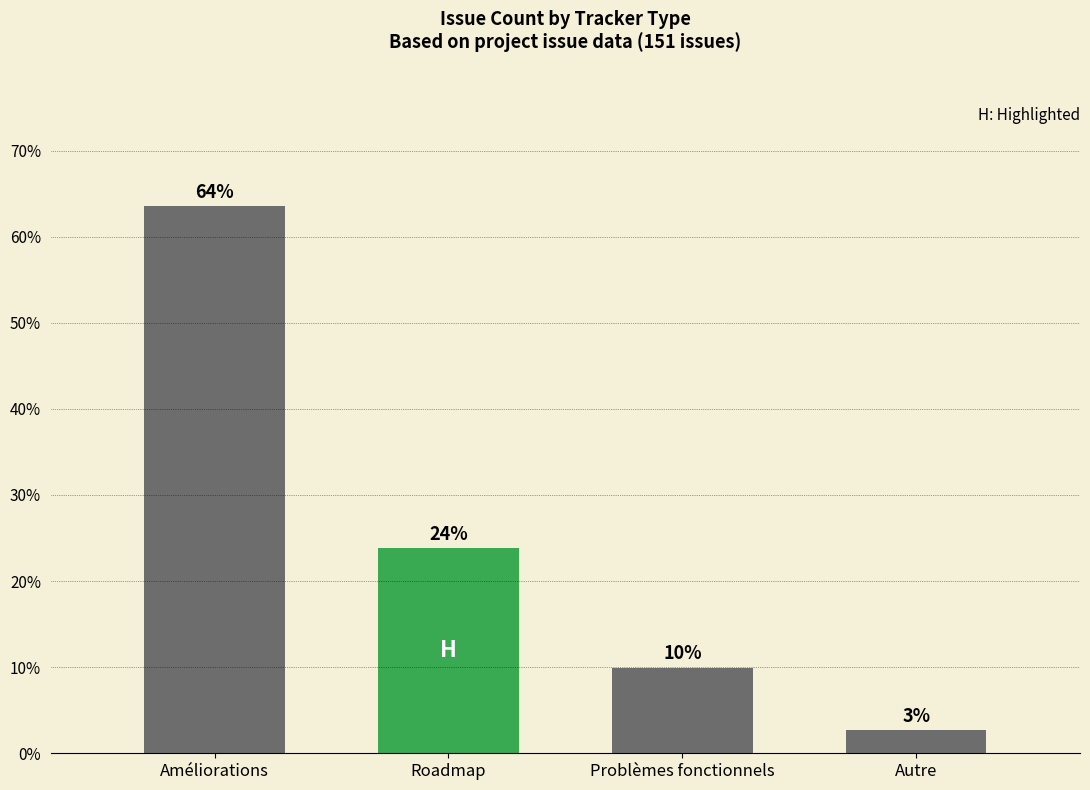

Approximately how many times larger is the value at Améliorations compared to Roadmap?

2.7